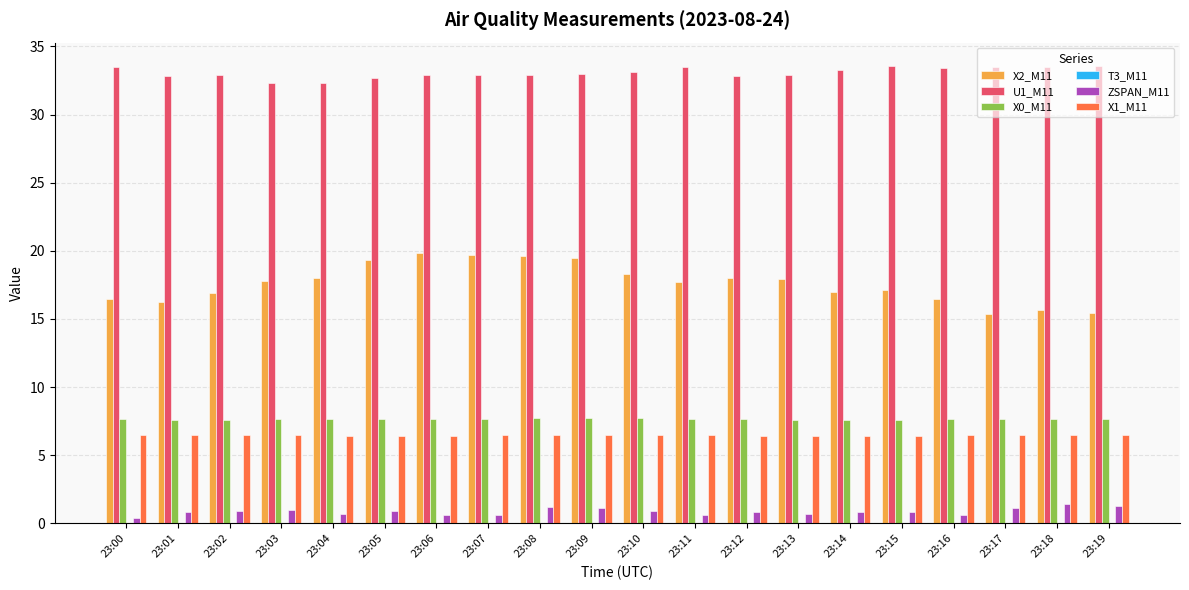

Which series has the widest spread of values?

X2_M11